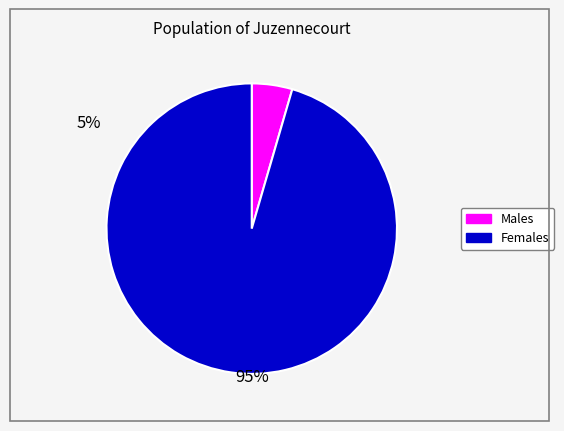

Is there any slice that represents more than half of the pie?

Yes